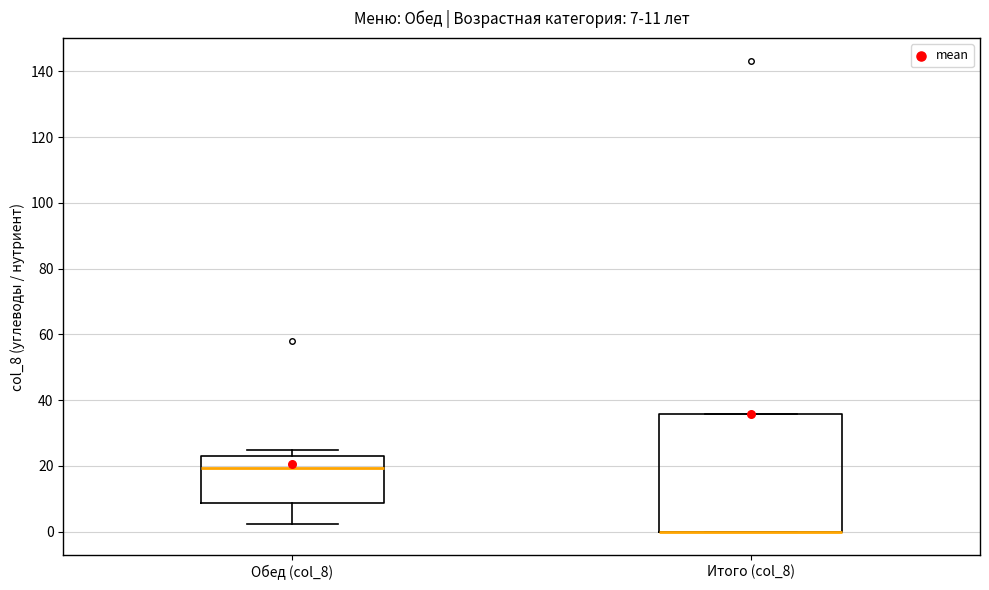

Comparing the boxes themselves (not the whiskers), which one is the tallest?

Итого (col_8)